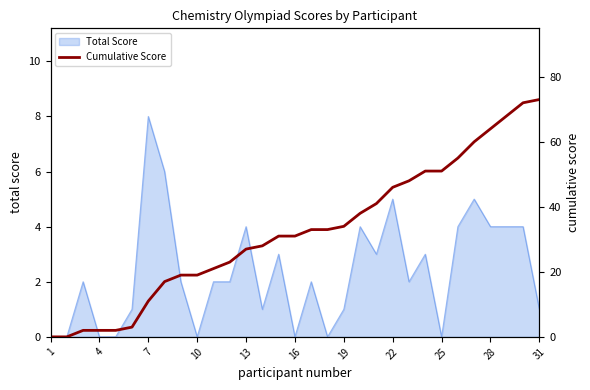

True or false: Total Score has a value of 5 at 16.

False